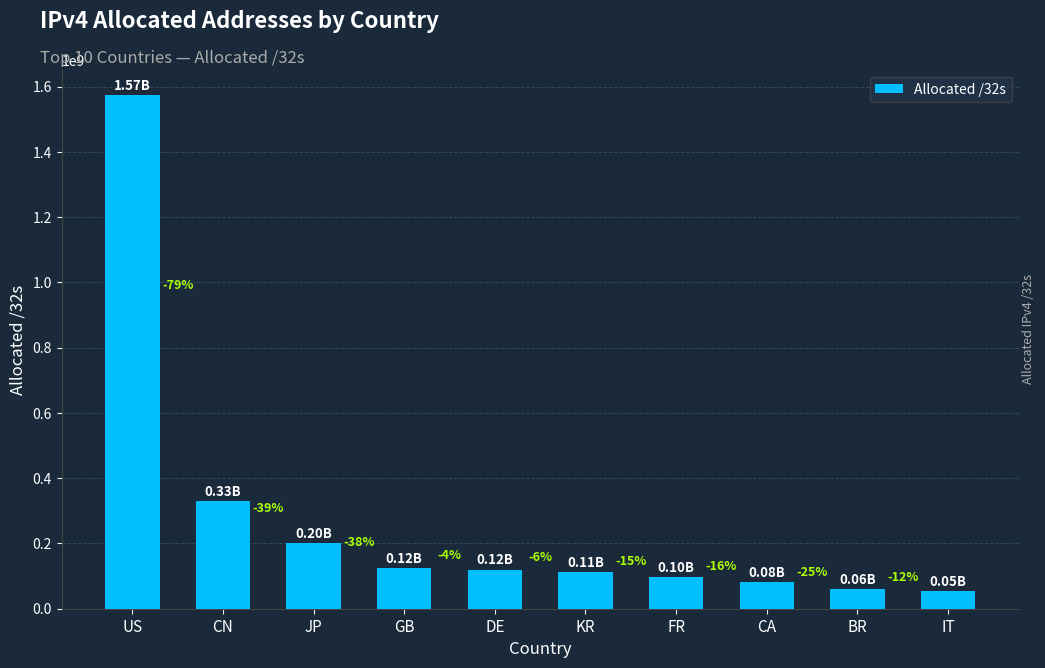

What is the minimum value shown in the chart?

53150624